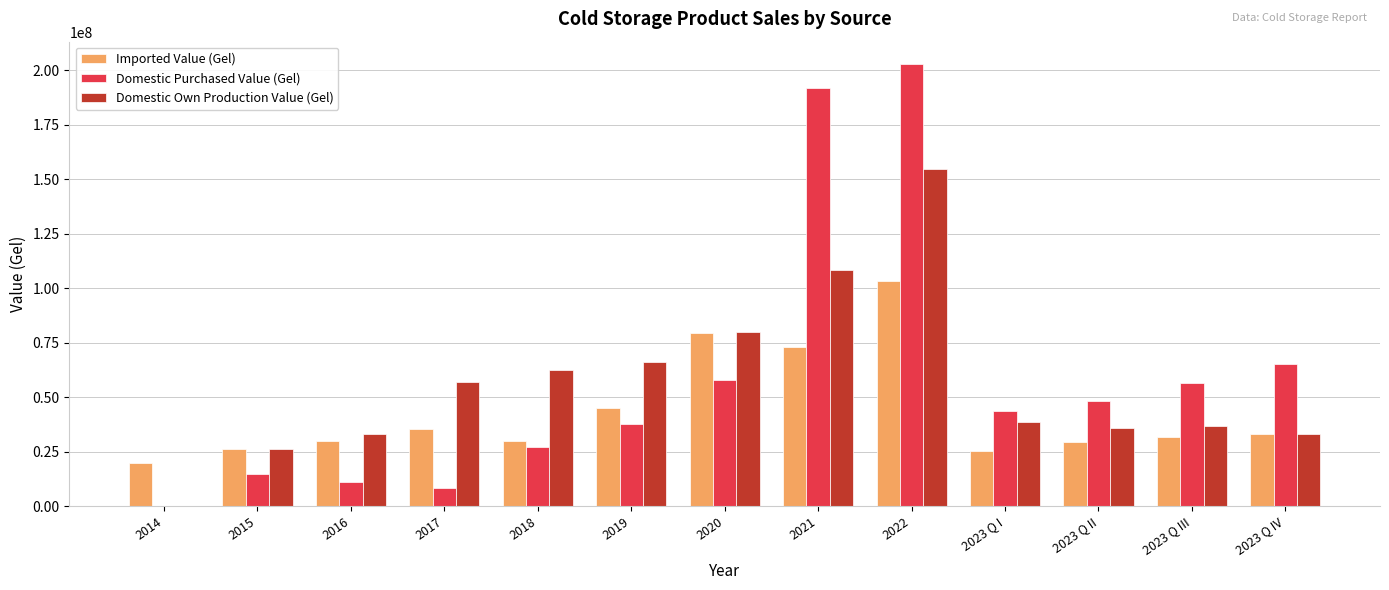

What is the approximate value of Domestic Own Production Value (Gel) at 2017, to the nearest 50?

56894050